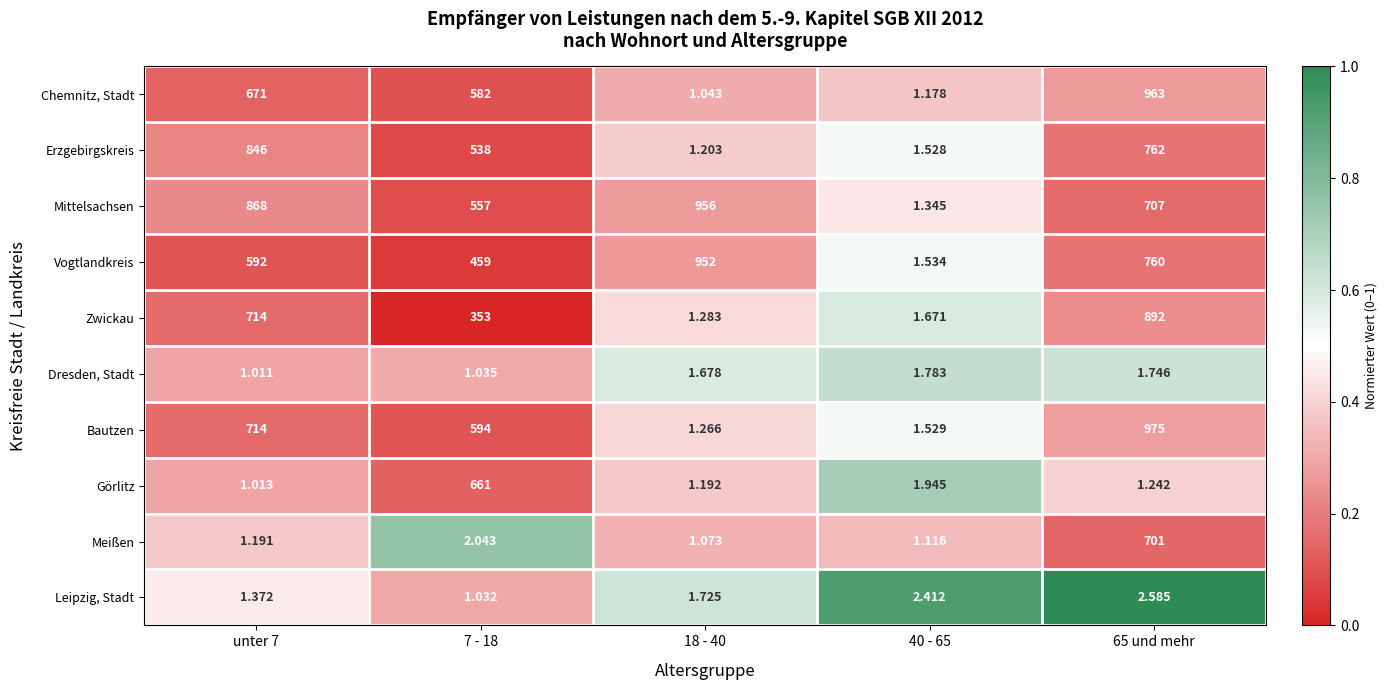

Rank the series at 7 - 18 from highest to lowest value.

Görlitz, Bautzen, Chemnitz, Stadt, Mittelsachsen, Erzgebirgskreis, Vogtlandkreis, Zwickau, Meißen, Dresden, Stadt, Leipzig, Stadt